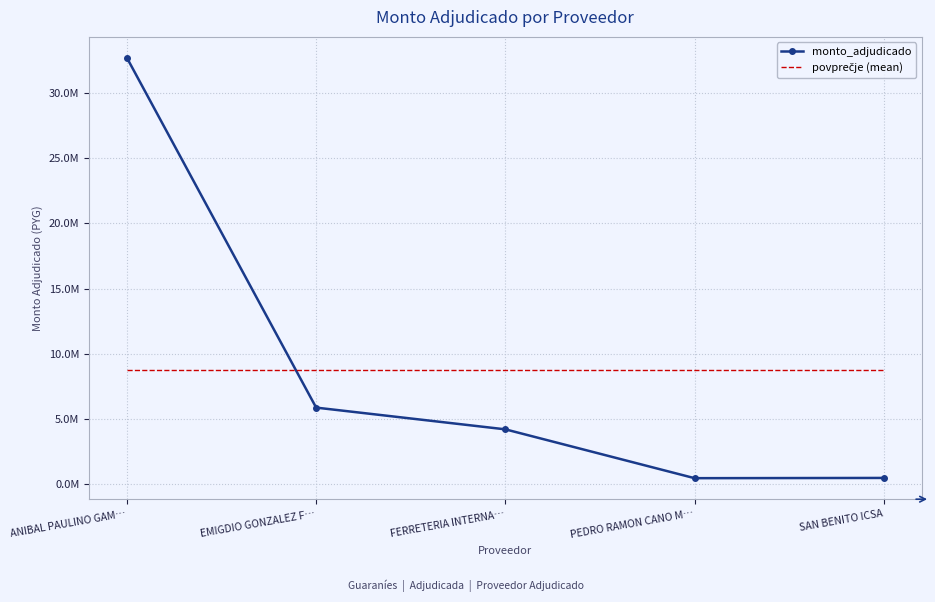

What are all the series names shown in the legend?

monto_adjudicado, povprečje (mean)